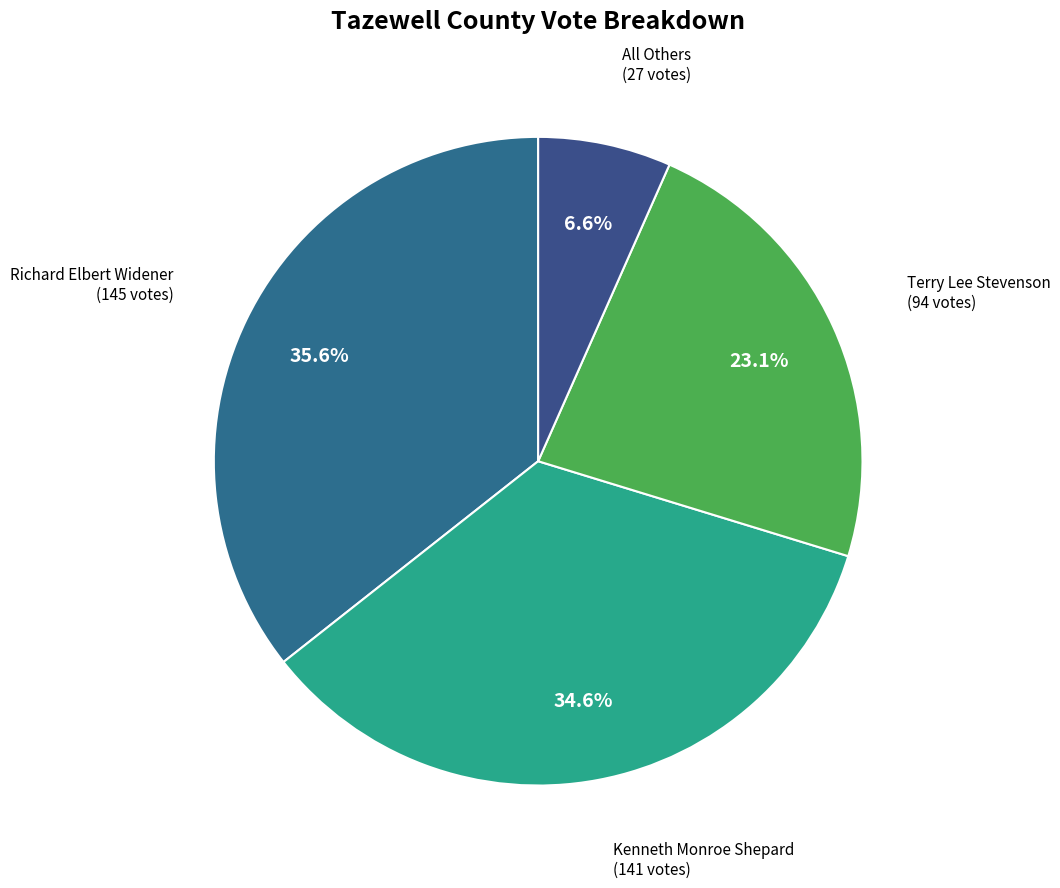

True or false: Kenneth Monroe Shepard accounts for 35% of the total.

True